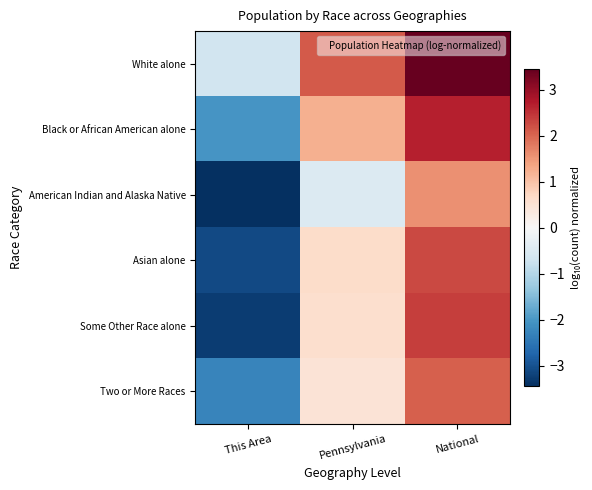

At which category is the sum across all series the highest?

National